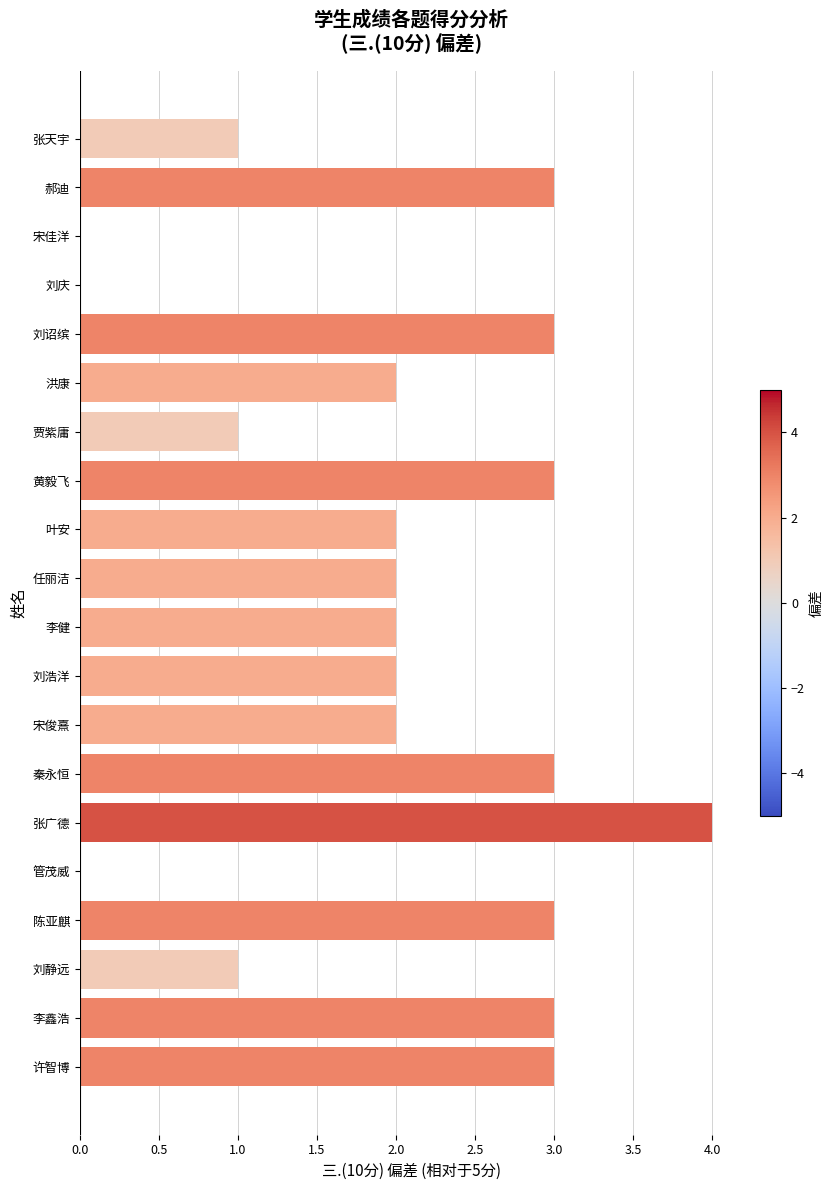

What is the sum of the values at 任丽洁 and 李健?

4